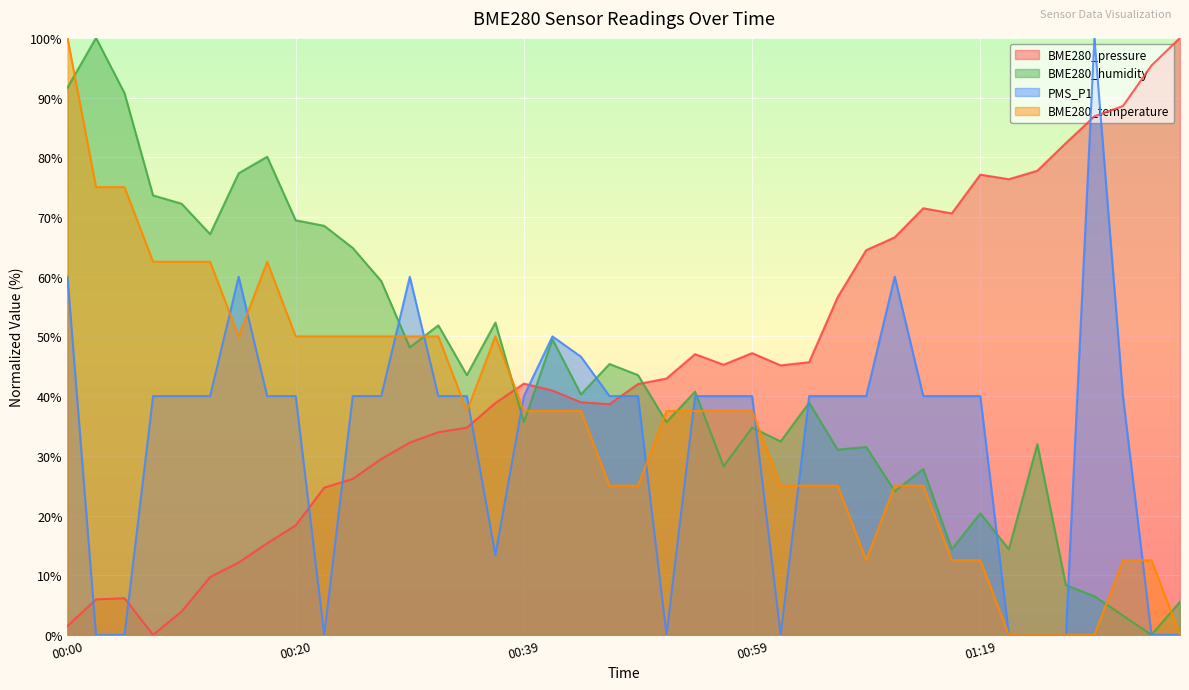

What is the average value of the BME280_humidity series?

43.9